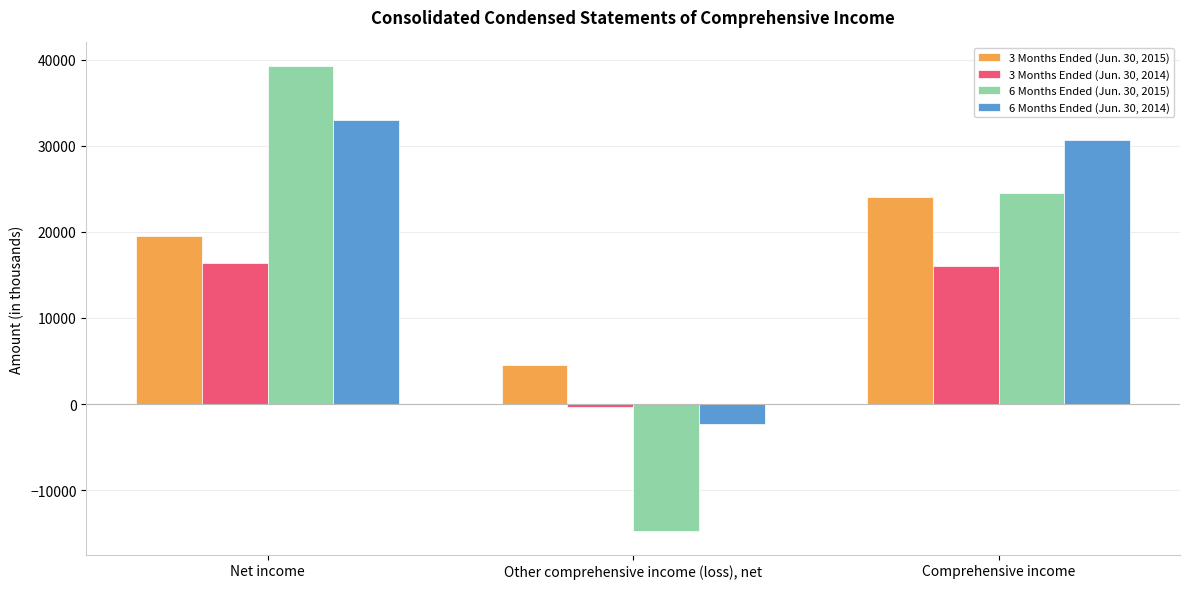

Reading left to right, transcribe all the data shown in this chart.

3 Months Ended (Jun. 30, 2015): Net income=19494	Other comprehensive income (loss), net=4535	Comprehensive income=24029
3 Months Ended (Jun. 30, 2014): Net income=16423	Other comprehensive income (loss), net=-351	Comprehensive income=16072
6 Months Ended (Jun. 30, 2015): Net income=39314	Other comprehensive income (loss), net=-14785	Comprehensive income=24529
6 Months Ended (Jun. 30, 2014): Net income=33002	Other comprehensive income (loss), net=-2302	Comprehensive income=30700